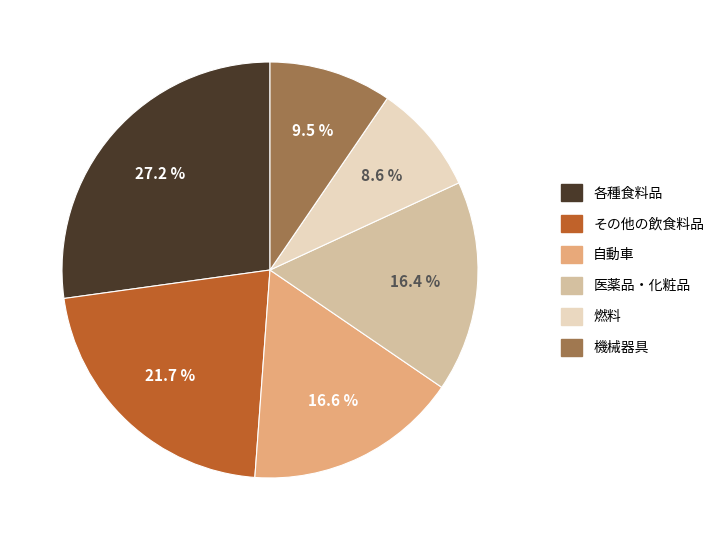

How many segments does this pie chart have?

6